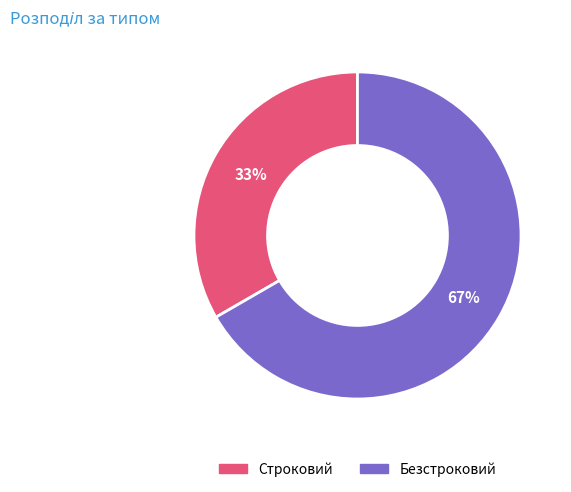

Which category has the smallest portion of the pie?

Строковий